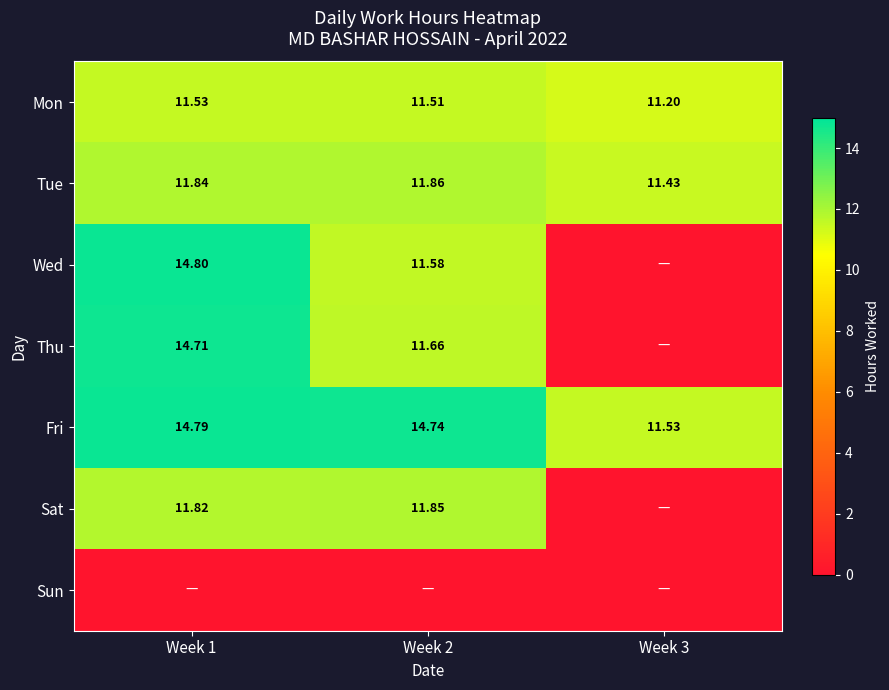

Is the value of Wed at Week 1 greater than the value of Fri at Week 1?

Yes